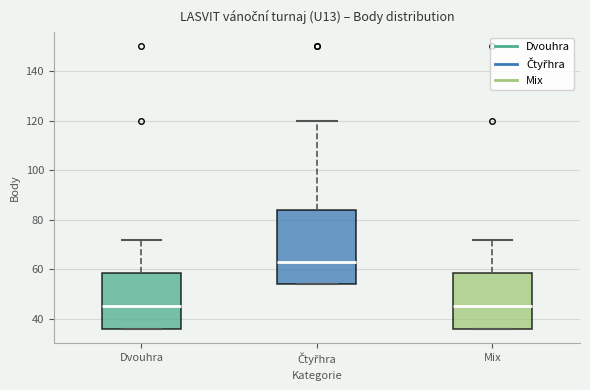

Comparing the boxes themselves (not the whiskers), which one is the tallest?

Čtyřhra